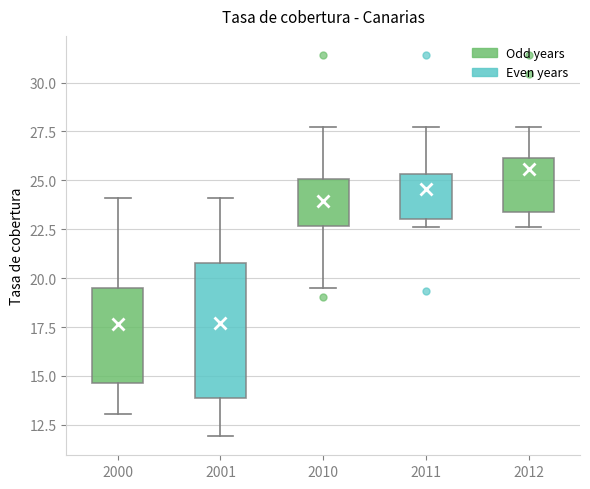

Reading left to right, read every box against the y-axis: the position of its median line, the range the box covers, and the ends of its whiskers. The values are not printed on the chart, so give them approximately, as read against the axis.

2000: median 17.5, box 14.5 to 19.5, whiskers 13.0 to 24.0
2001: median 17.5, box 14.0 to 21.0, whiskers 12.0 to 24.0
2010: median 23.5, box 22.5 to 25.0, whiskers 19.5 to 27.5
2011: median 24.5, box 23.0 to 25.5, whiskers 22.5 to 27.5
2012: median 25.0, box 23.5 to 26.0, whiskers 22.5 to 27.5